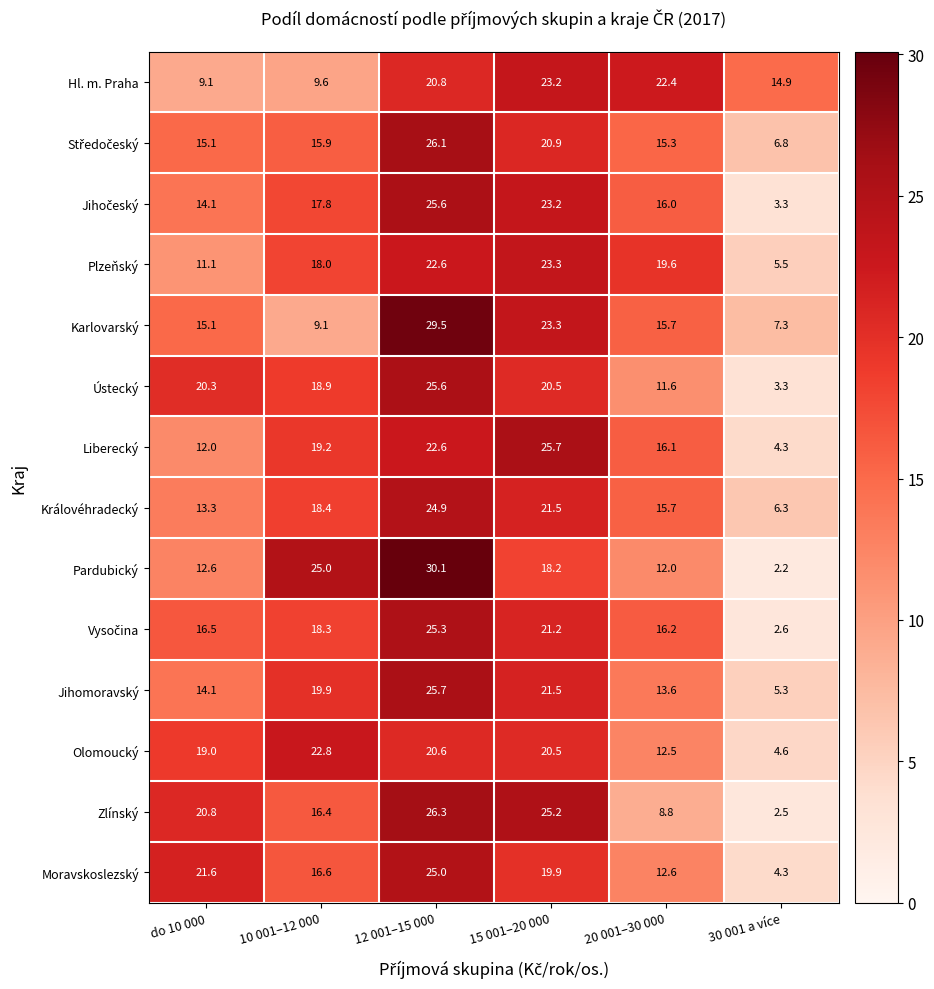

Which category has the highest value across all series?

12 001–15 000